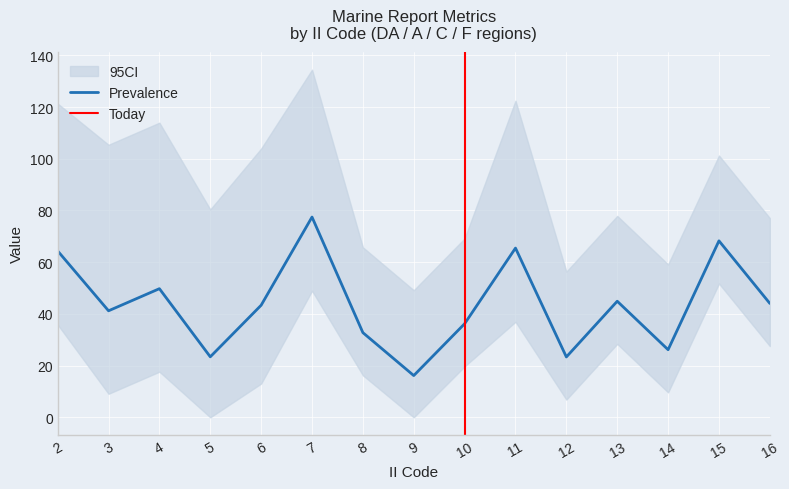

The Prevalence series shows 23.4 at 5. True or false?

True